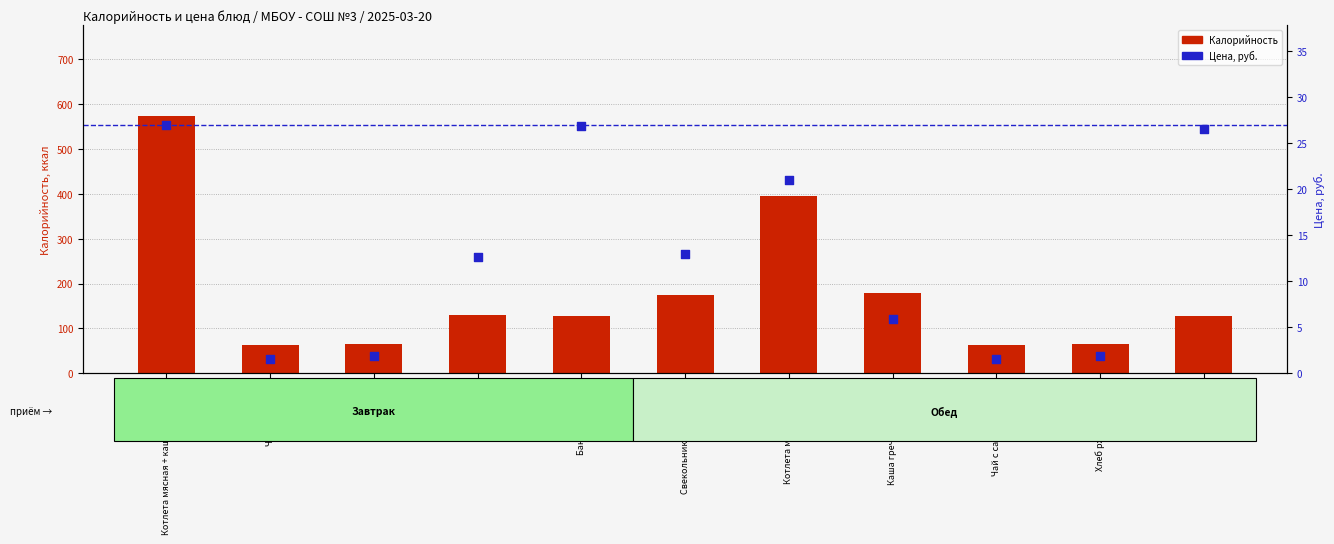

Which series has the largest total across all categories?

Калорийность